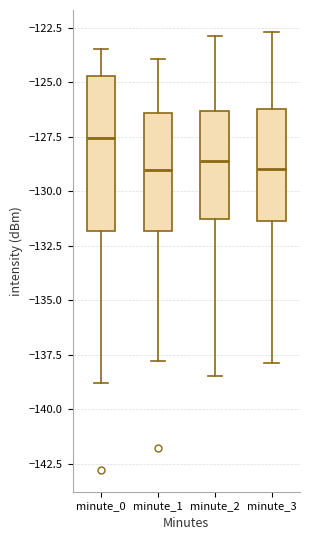

Where does the lower whisker of the box for minute_1 end on the y-axis? The values are not printed on the chart, so give them approximately, as read against the axis.

-138.0